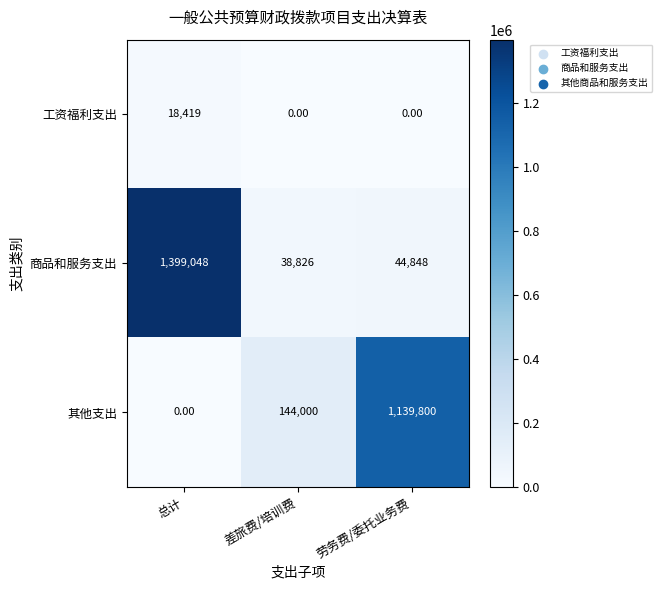

Which series has the widest spread of values?

商品和服务支出